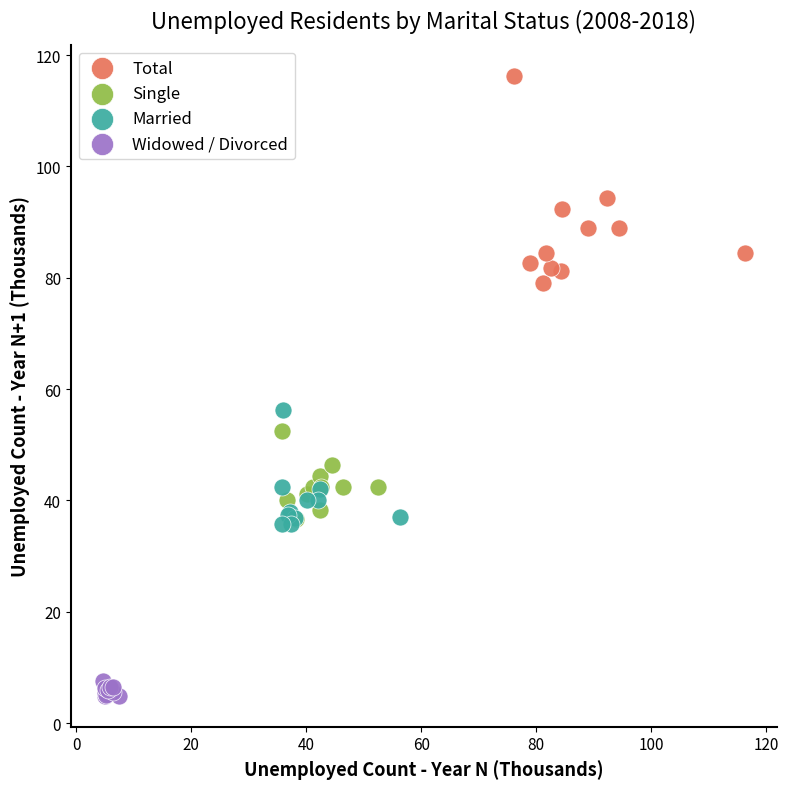

Which series has the widest spread of Y values?

Total